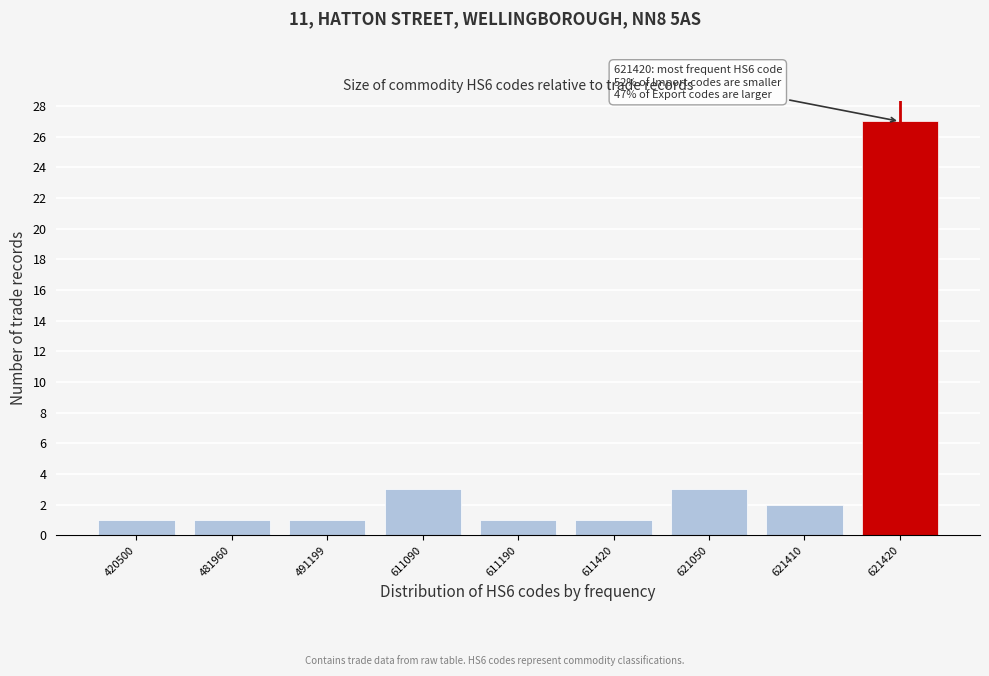

Reading right to left, what are all the values shown in this chart?

621420=27	621410=2	621050=3	611420=1	611190=1	611090=3	491199=1	481960=1	420500=1